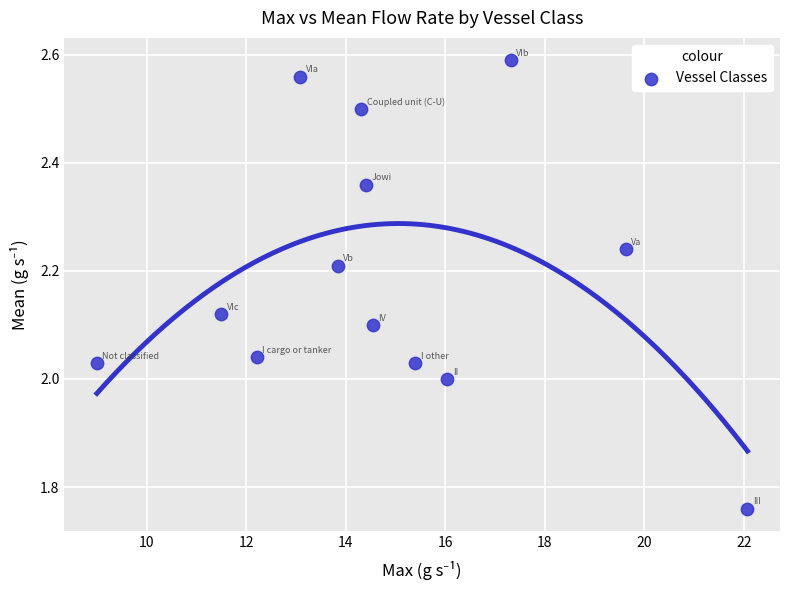

What is the range of Y values (max minus min)?

0.8